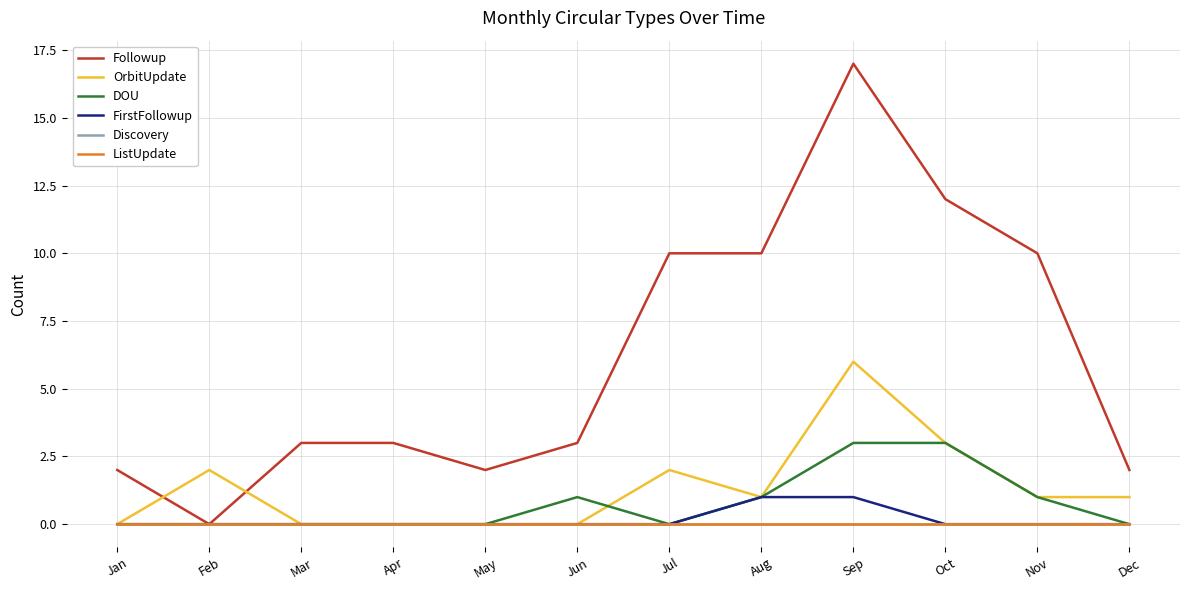

The value of FirstFollowup at Jan is -1. True or false?

False